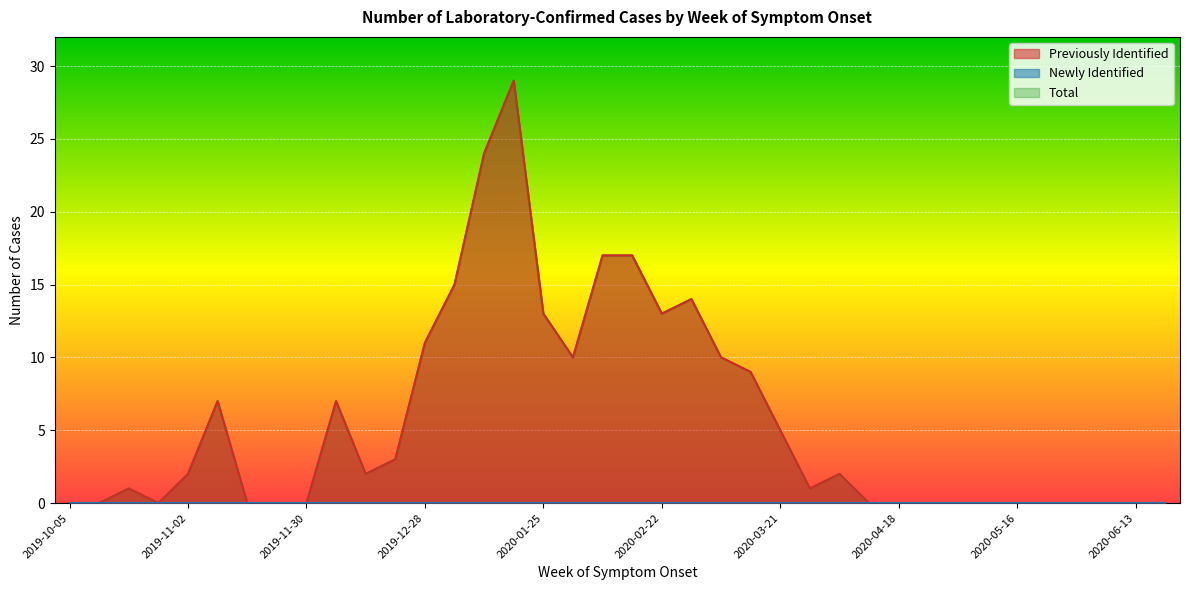

Which series has the widest spread of values?

Previously Identified